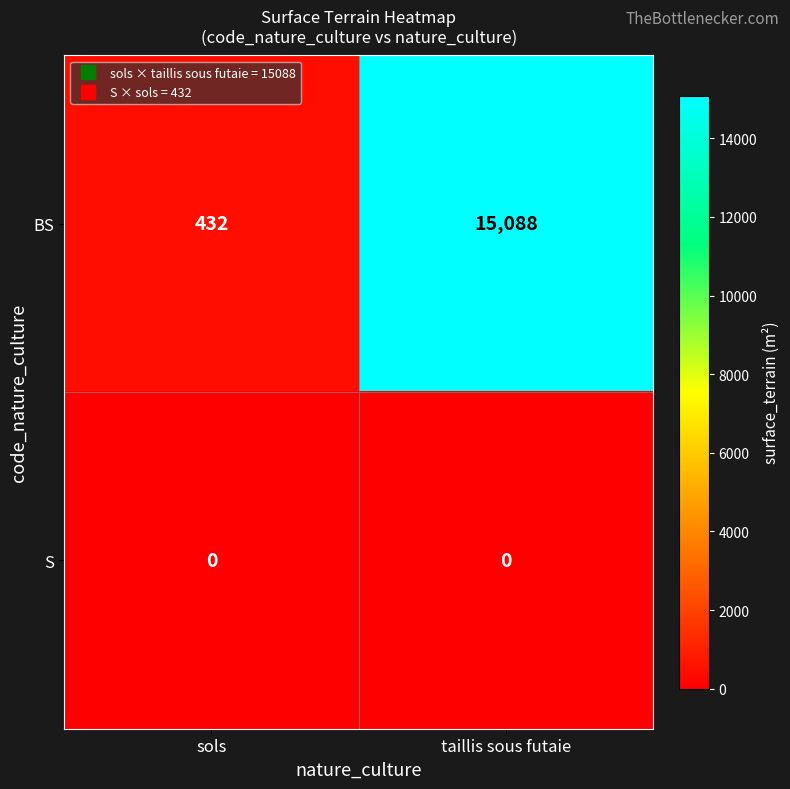

Which series changed the most between sols and taillis sous futaie?

BS